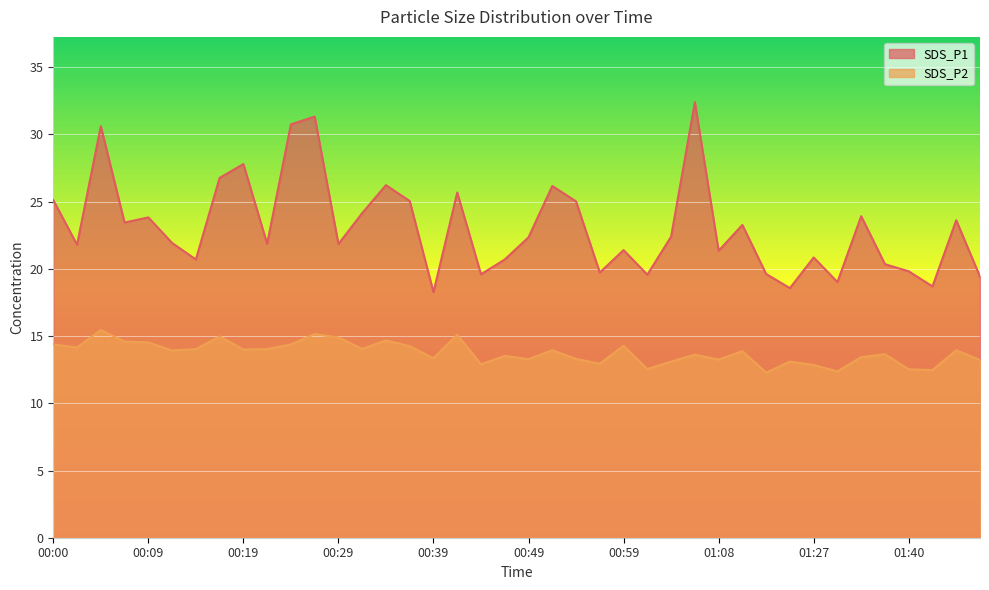

What value does the SDS_P2 series have at 00:44?

12.9